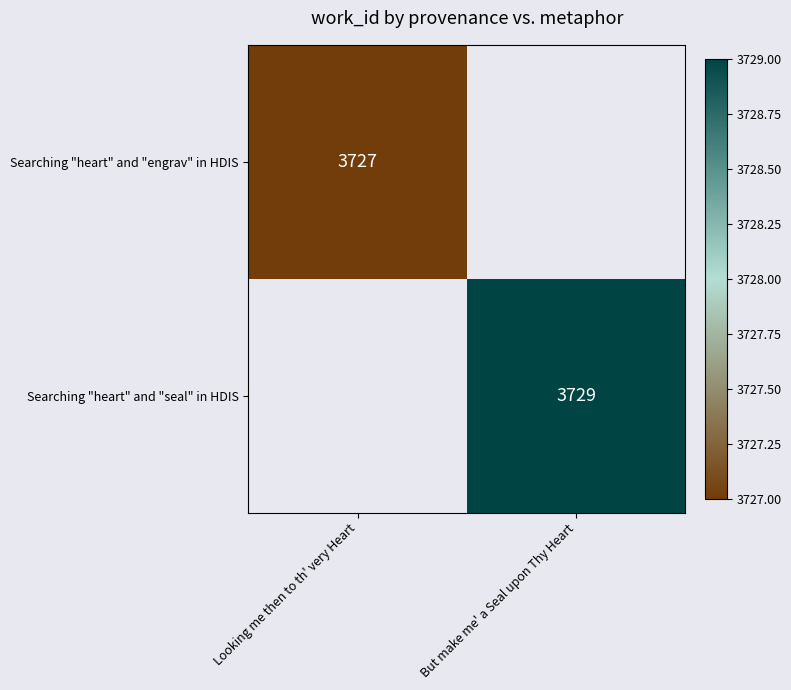

At how many categories does at least one series exceed 3728?

1